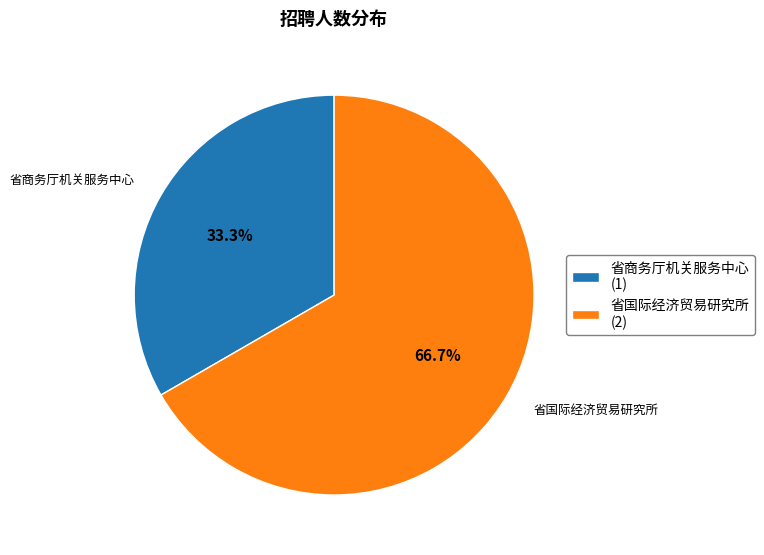

Which category accounts for the majority?

省国际经济贸易研究所